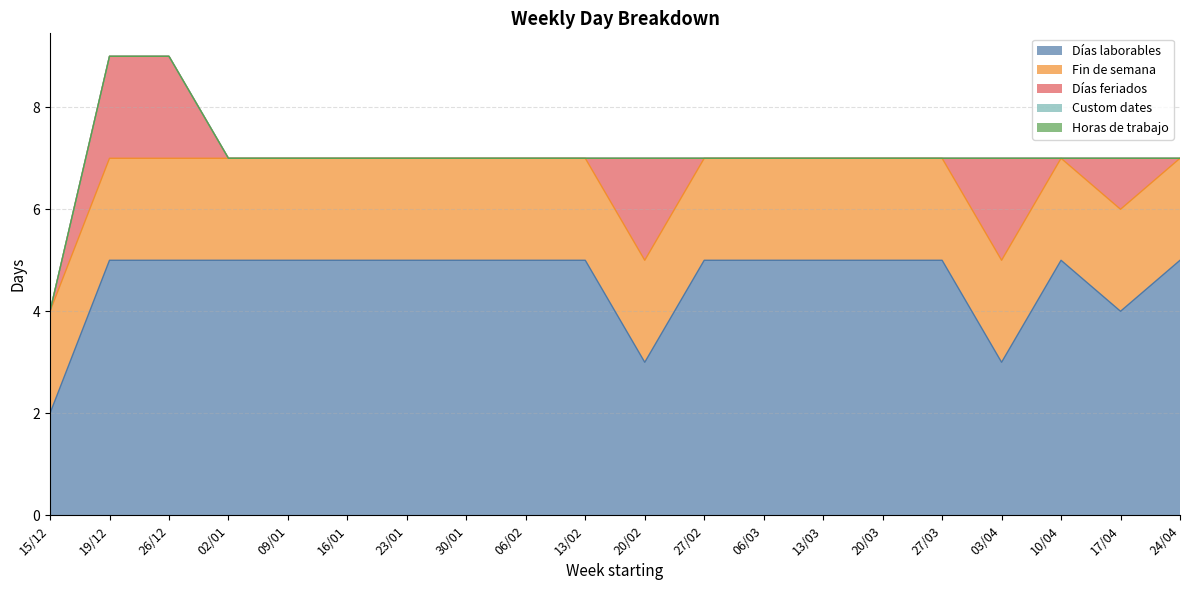

The value of Días laborables at 10/04 is 3. True or false?

False